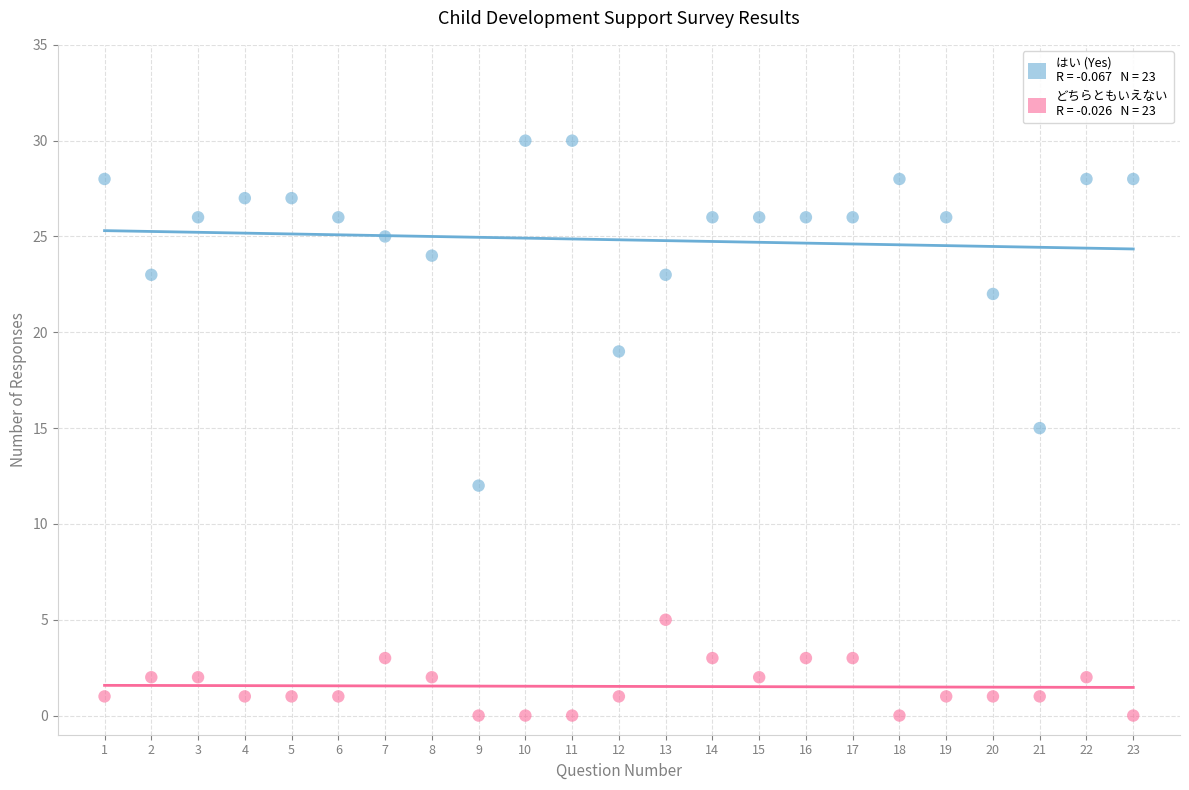

Across all data points, what is the range of X values (max minus min)?

22